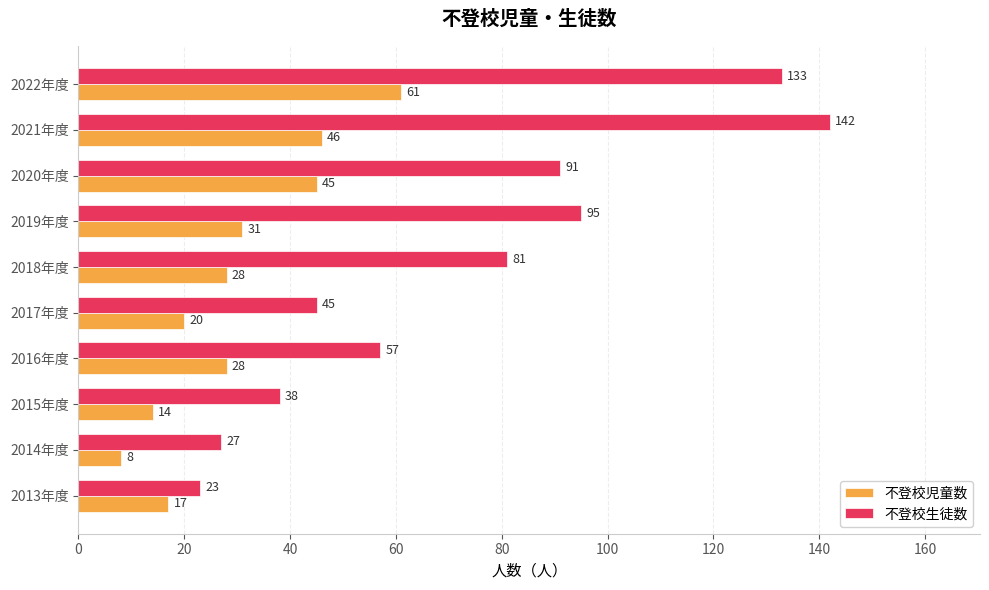

Rank the series by their maximum value, from lowest to highest.

不登校児童数, 不登校生徒数